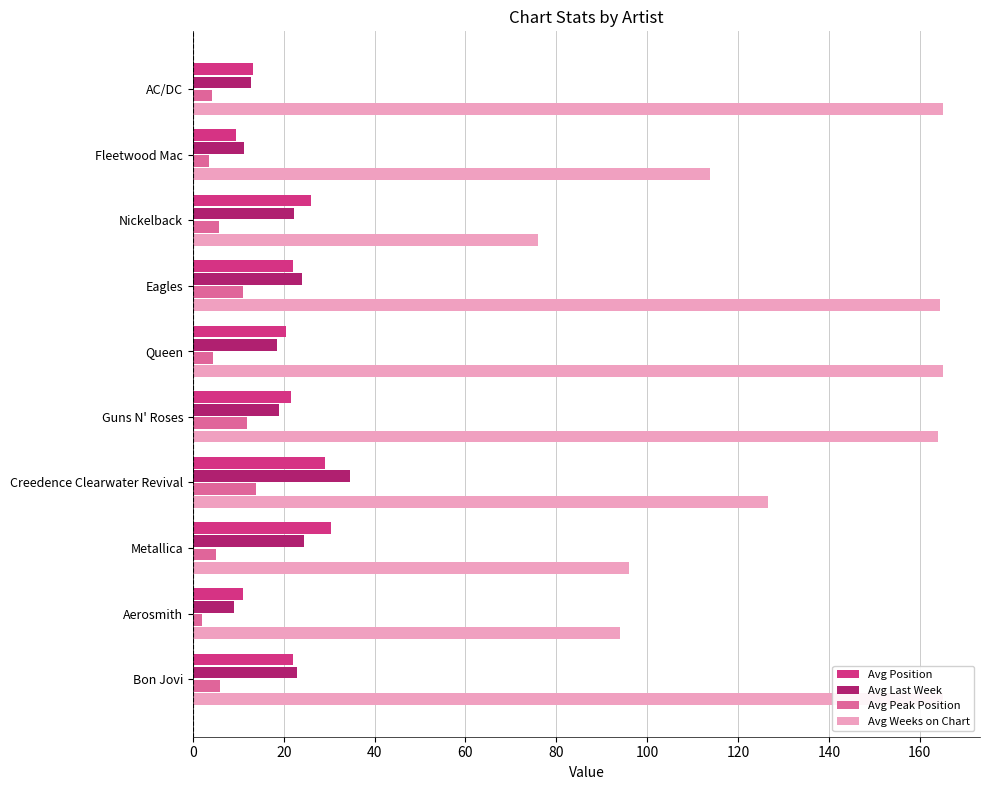

Does the chart contain any negative values?

No